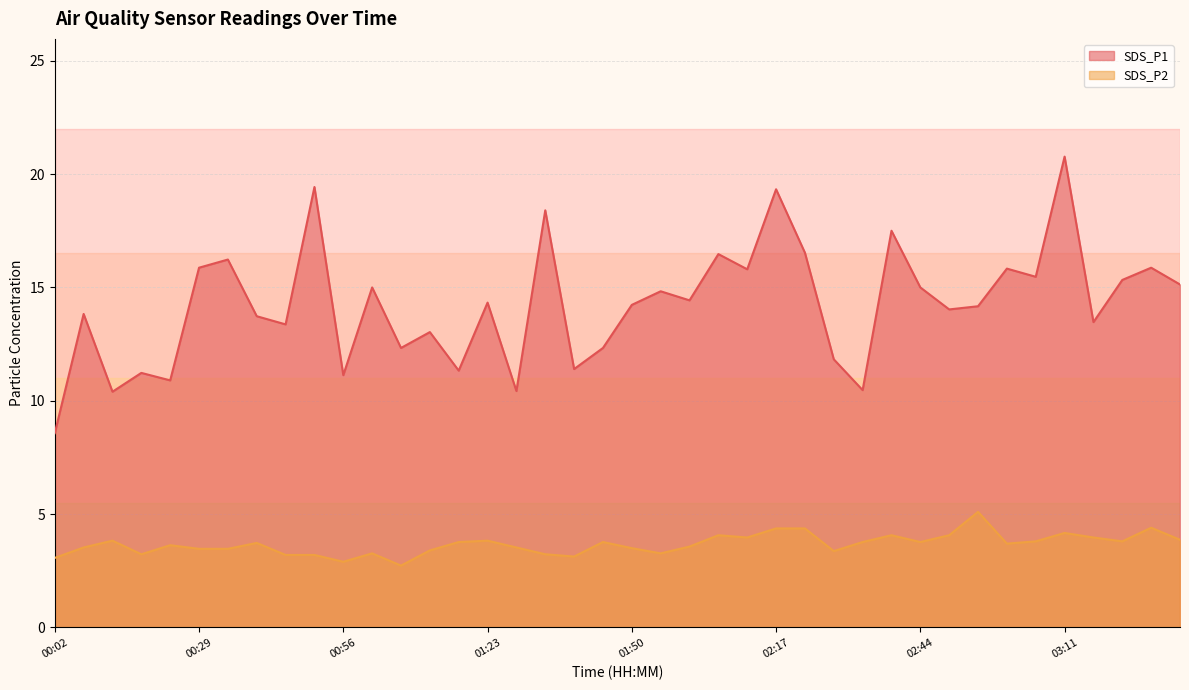

What are all the series names shown in the legend?

SDS_P1, SDS_P2